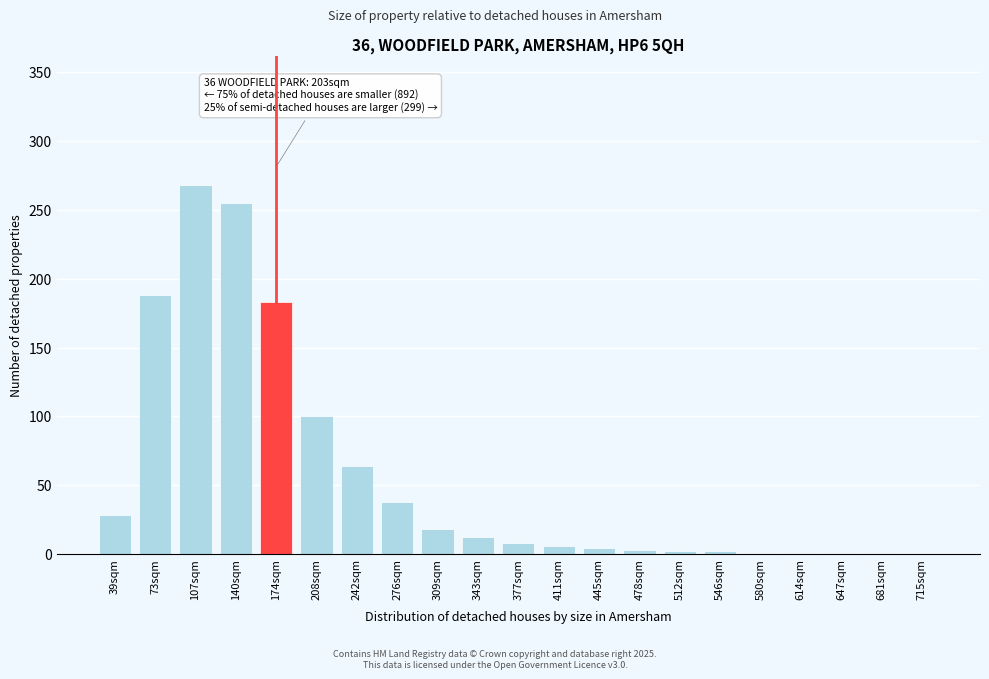

Between 174sqm and 39sqm, which is larger?

174sqm